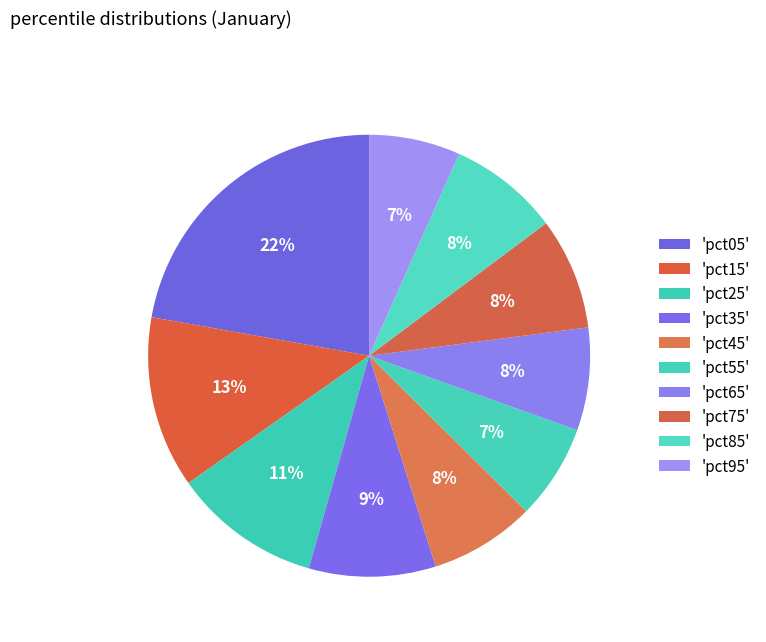

How many slices are in this pie chart?

10